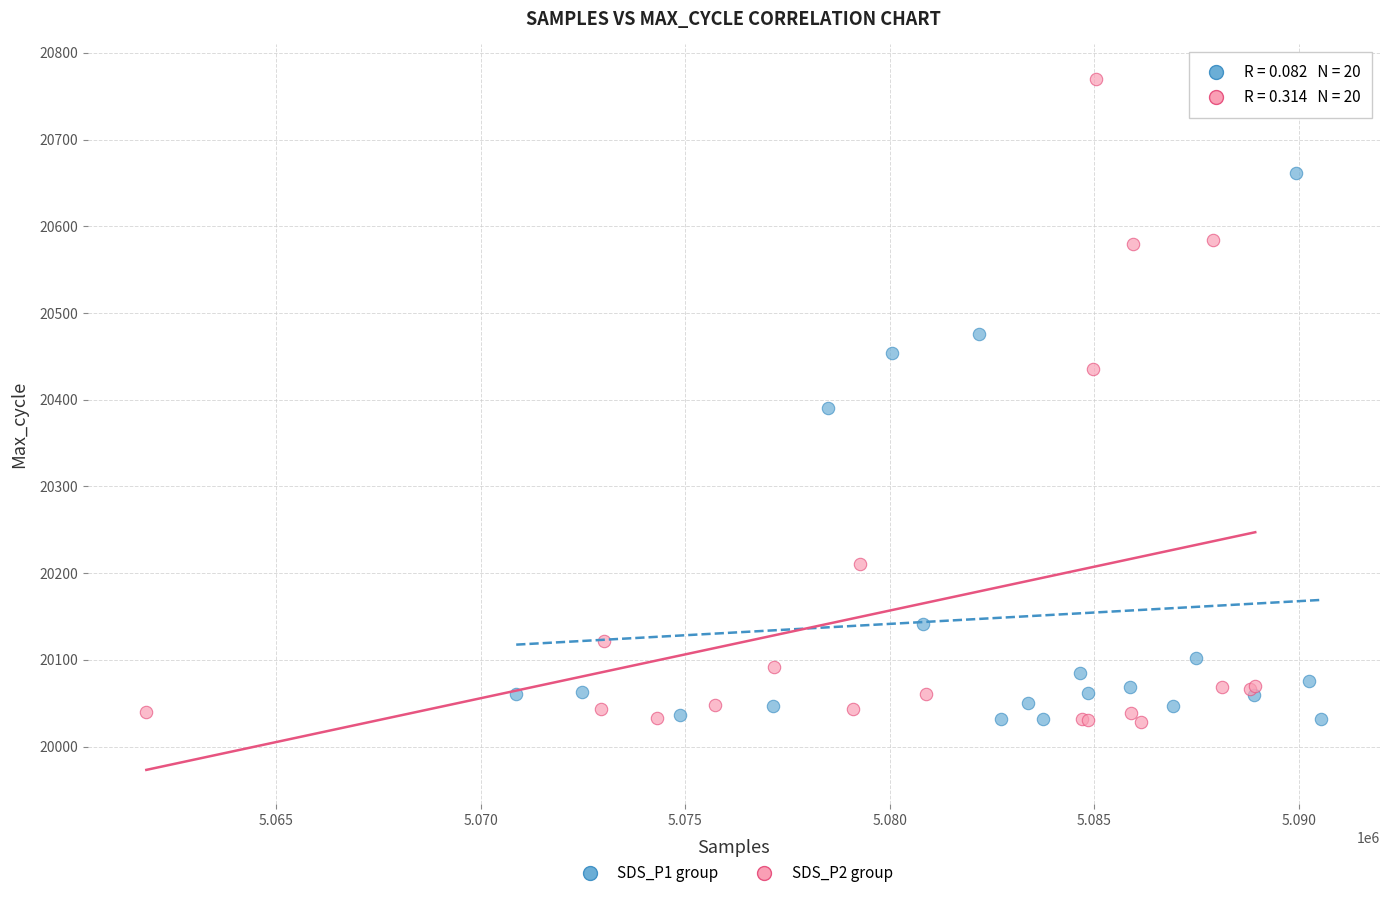

Which series contains the highest Y value?

SDS_P2 group